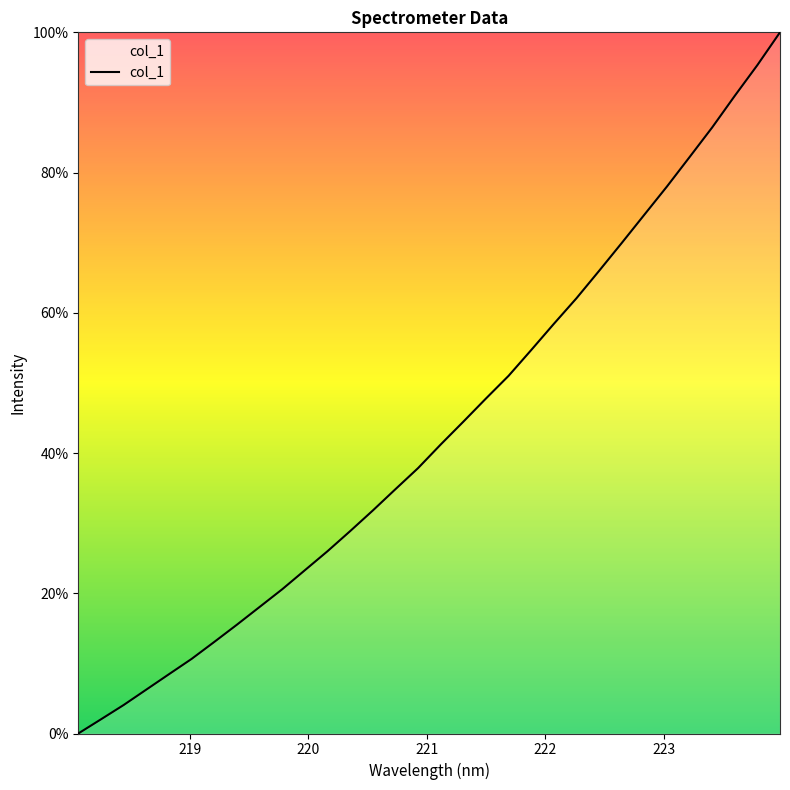

Does the chart display data point markers on the line(s)?

No